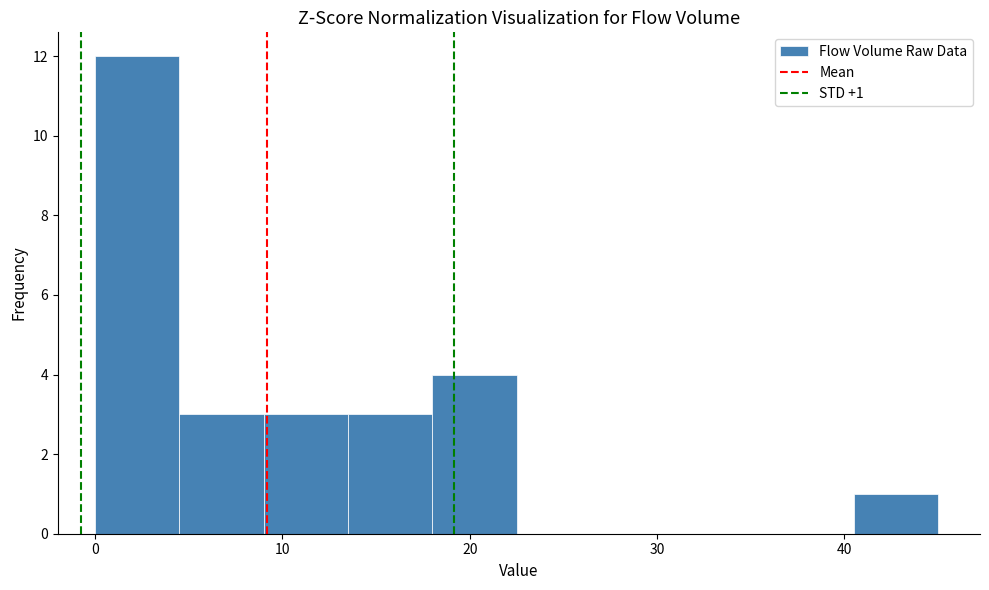

Over which range of the x-axis is the bar tallest?

0.0 to 4.5